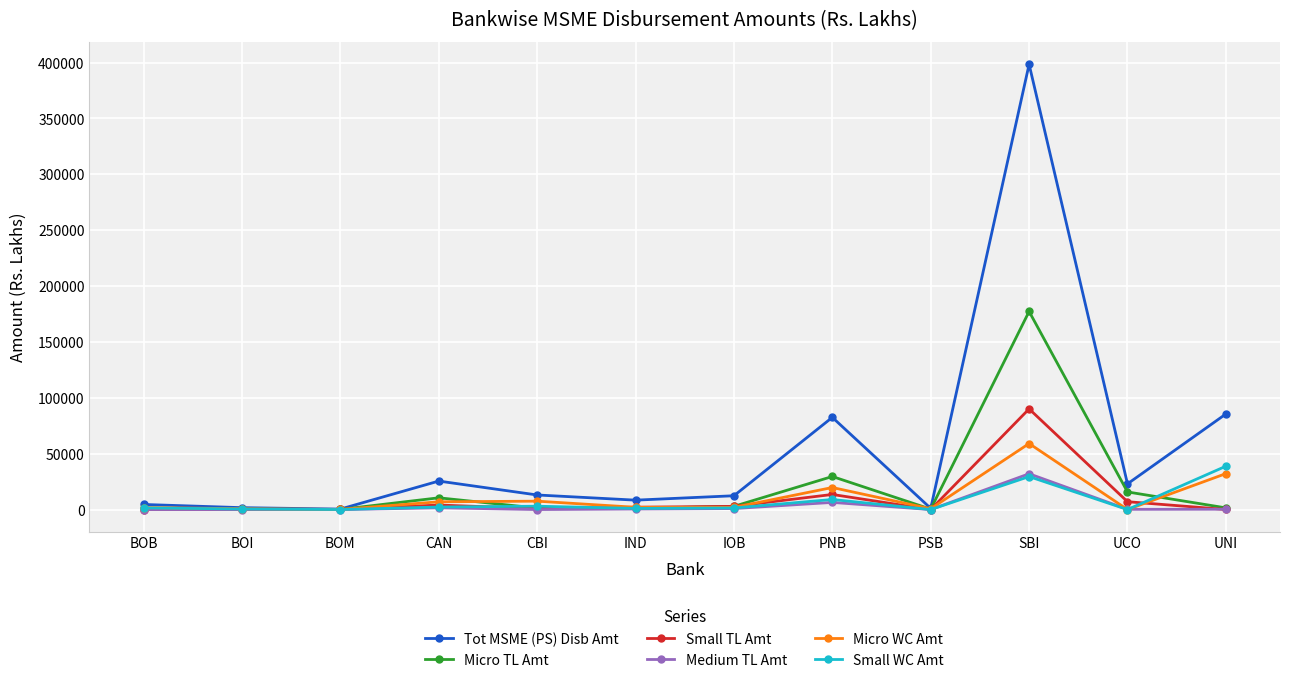

At which label does Medium TL Amt reach its peak?

SBI